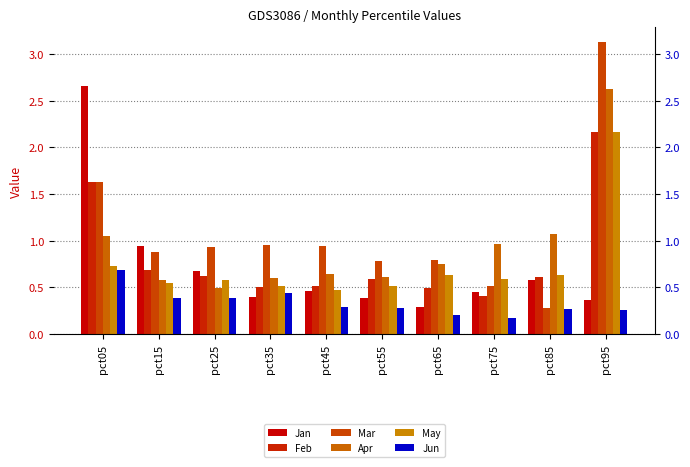

True or false: Feb has a value of 0.2 at pct65.

False